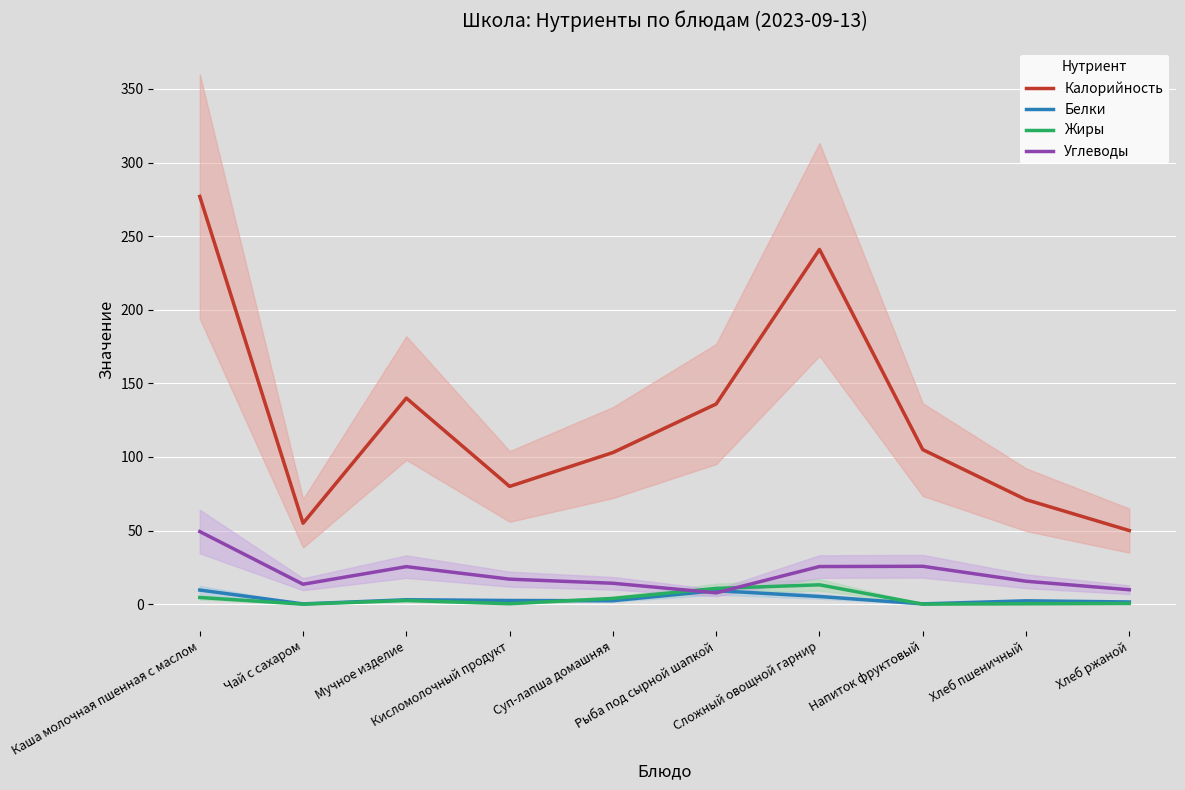

What position from the right is Напиток фруктовый?

3